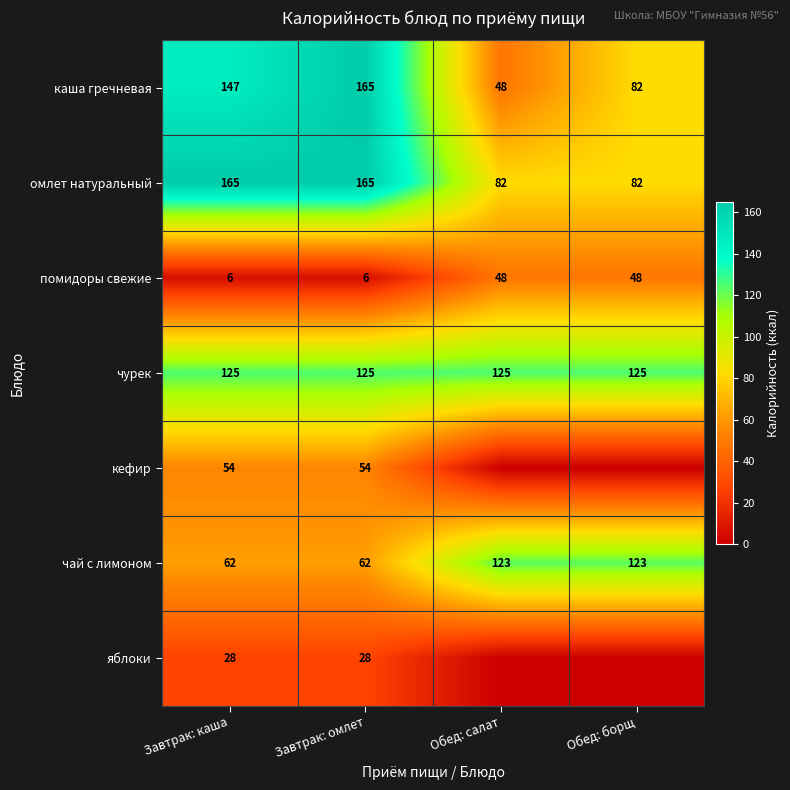

What is the sum of the чурек values at Завтрак: омлет and Обед: борщ?

250